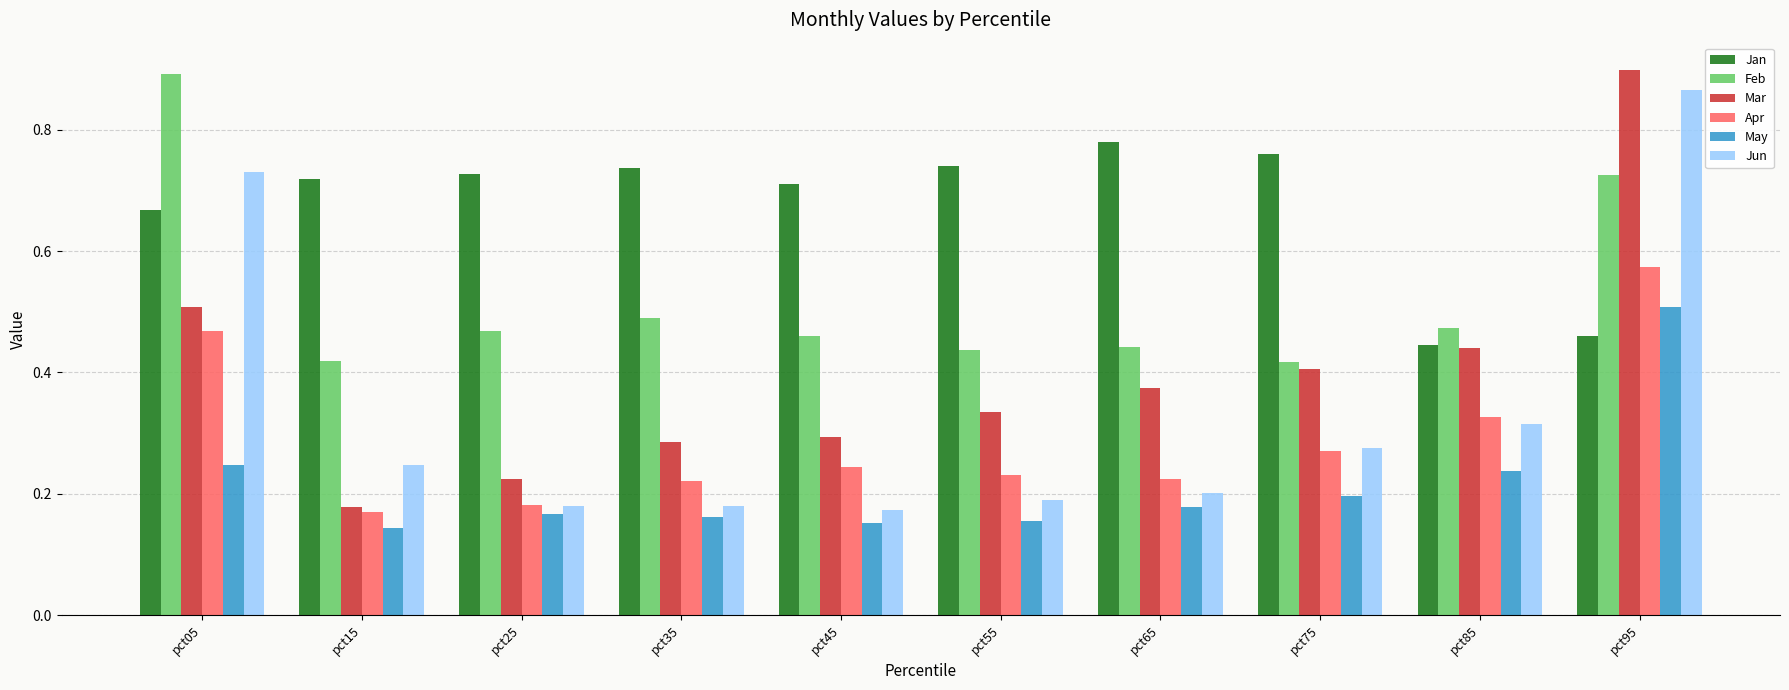

Between pct05 and pct65, which series saw the biggest shift?

Jun